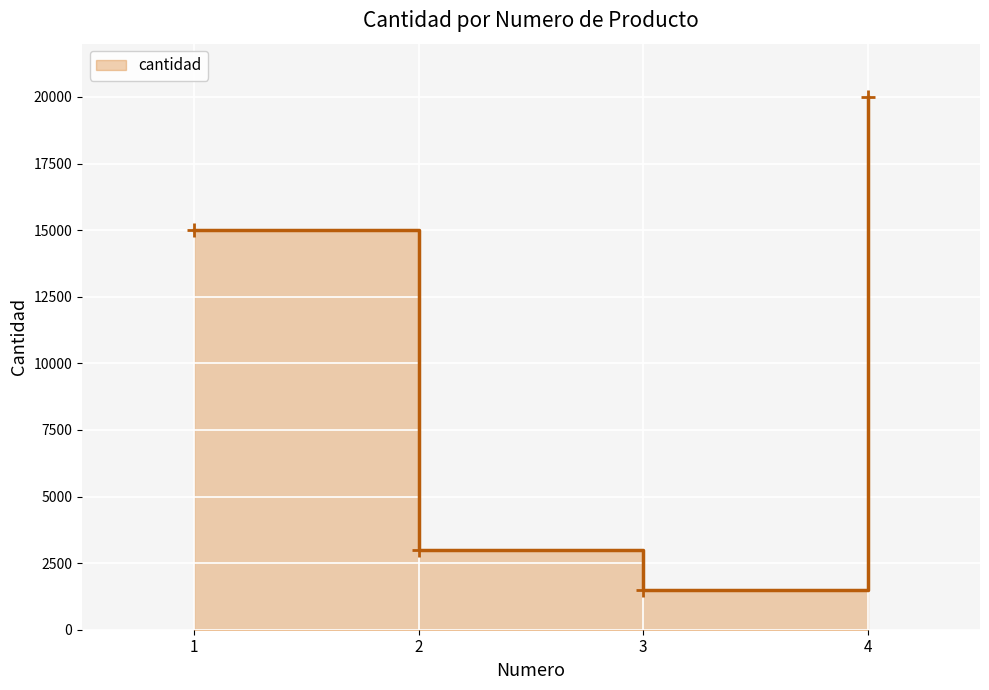

Which has a higher value, 2 or 3?

2